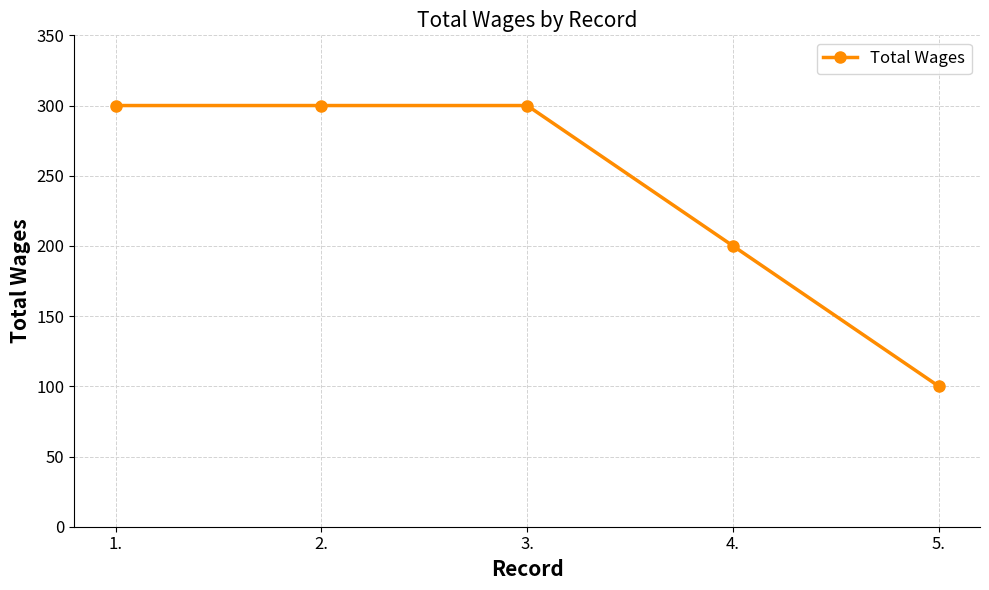

Reading left to right, what are all the values shown in this chart?

1.=300	2.=300	3.=300	4.=200	5.=100